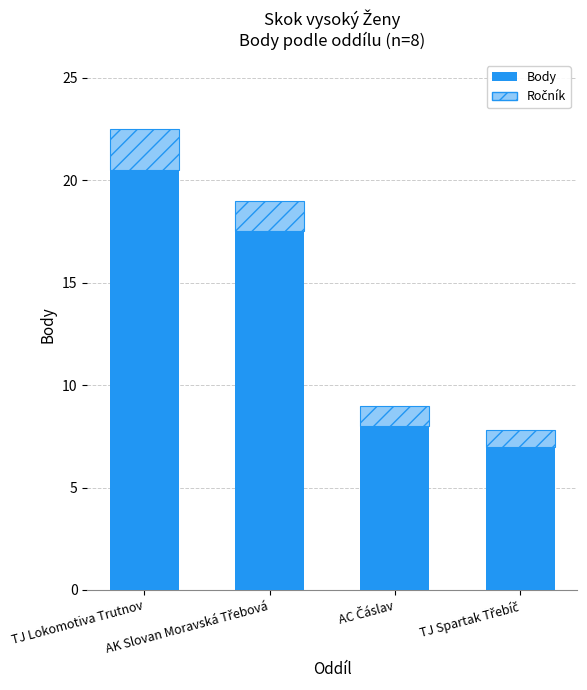

Does the chart contain any negative values?

No